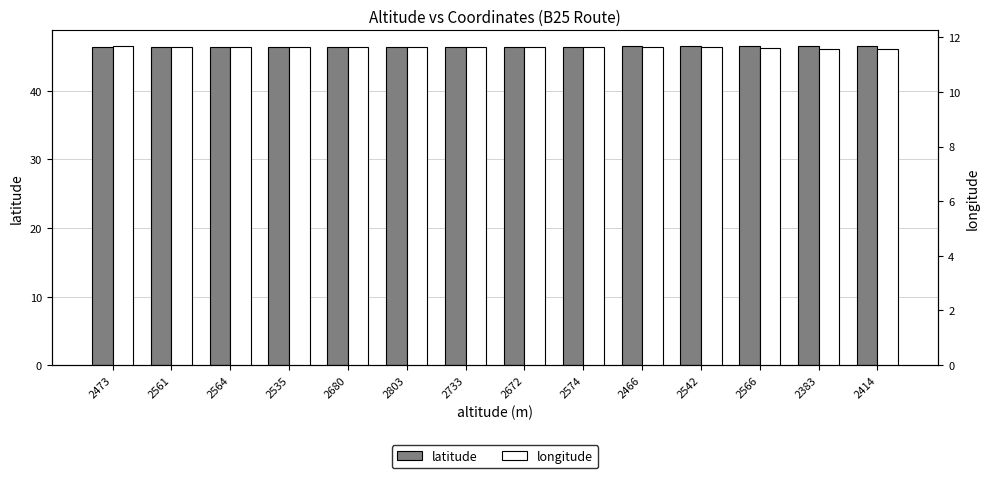

What is the sum of the latitude values at 2574 and 2680?

92.9